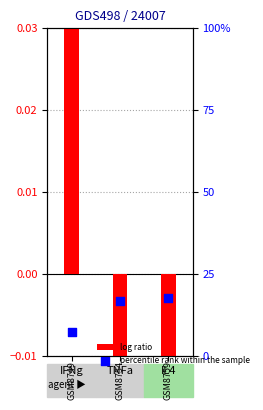

Which series reaches the maximum Y coordinate?

log ratio